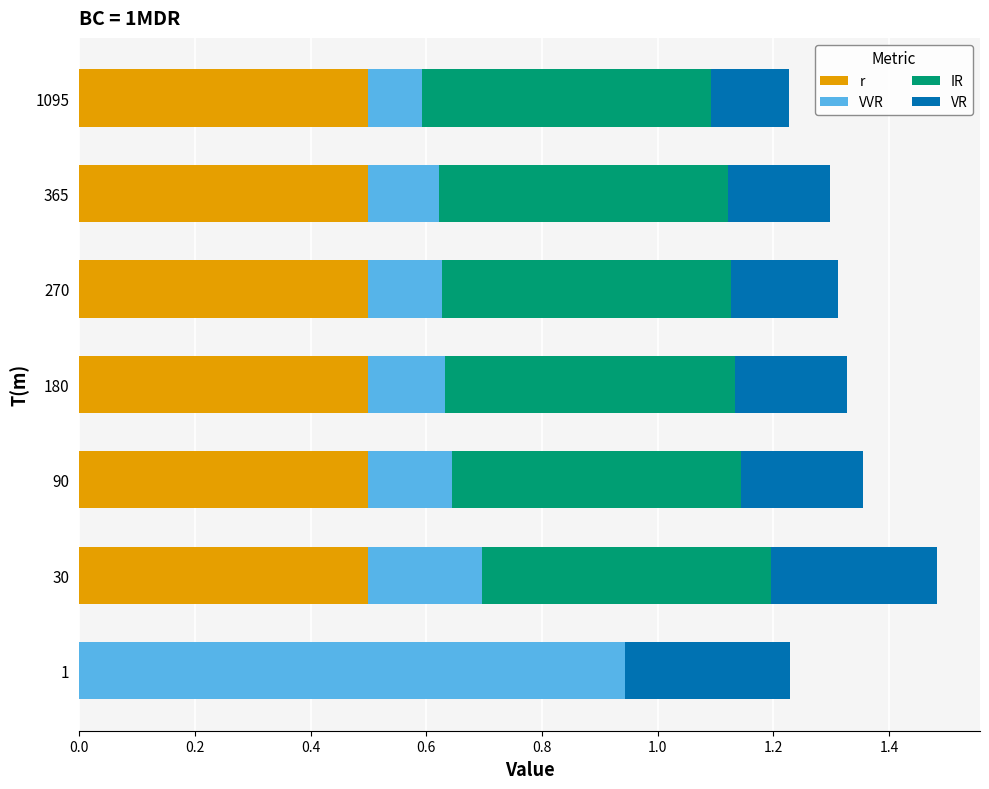

What is the sum of the r values at 180 and 90?

1.0